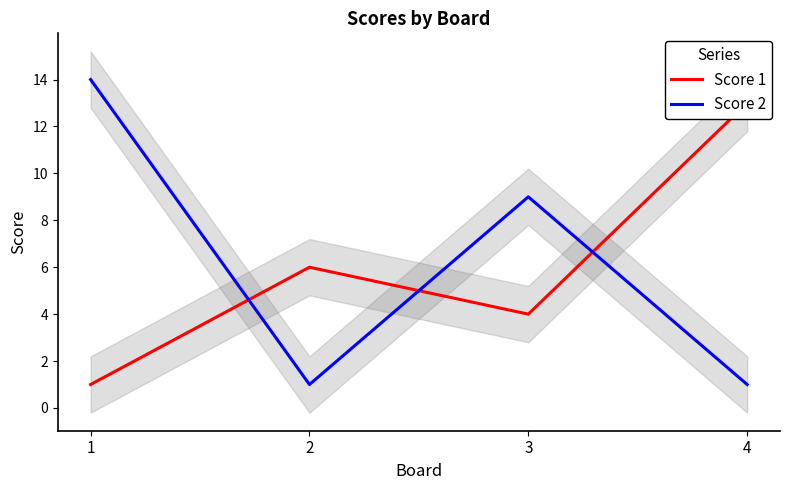

What is the value of the Score 2 point at the 4th from the left?

1